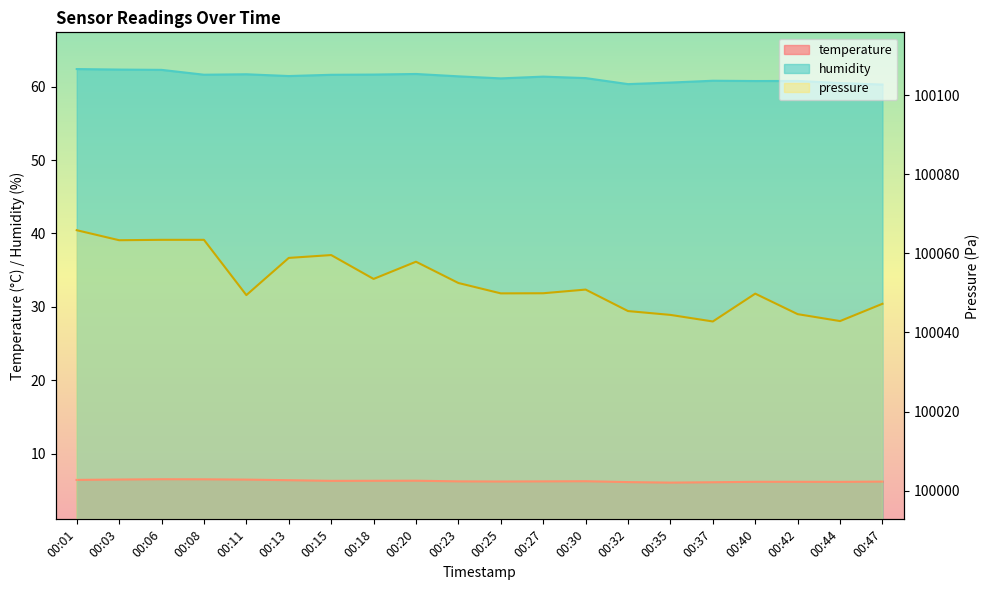

How many lines are shown in the chart?

3